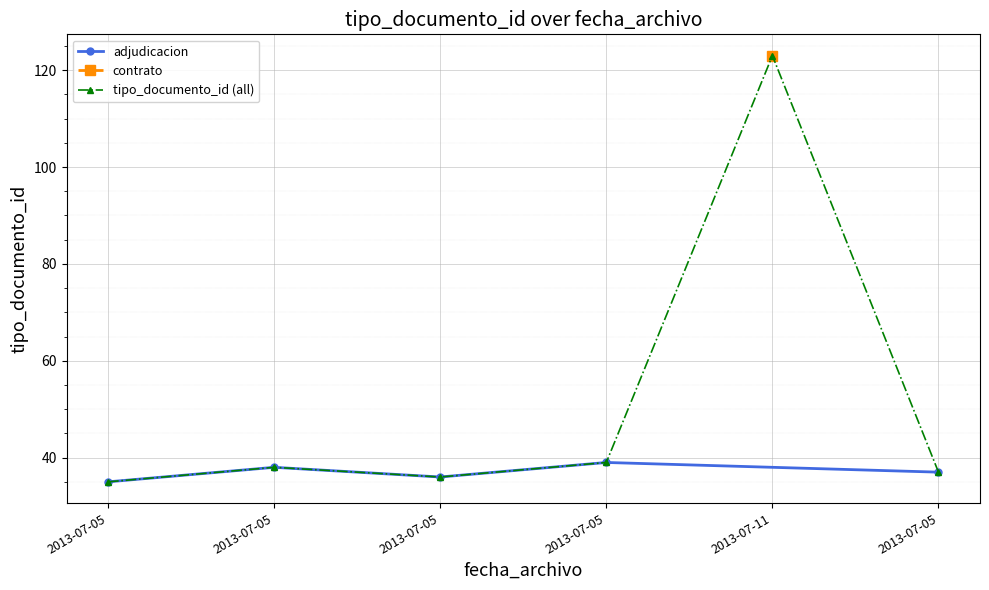

What is the sum of the values at 2013-07-05 and 2013-07-11?

160